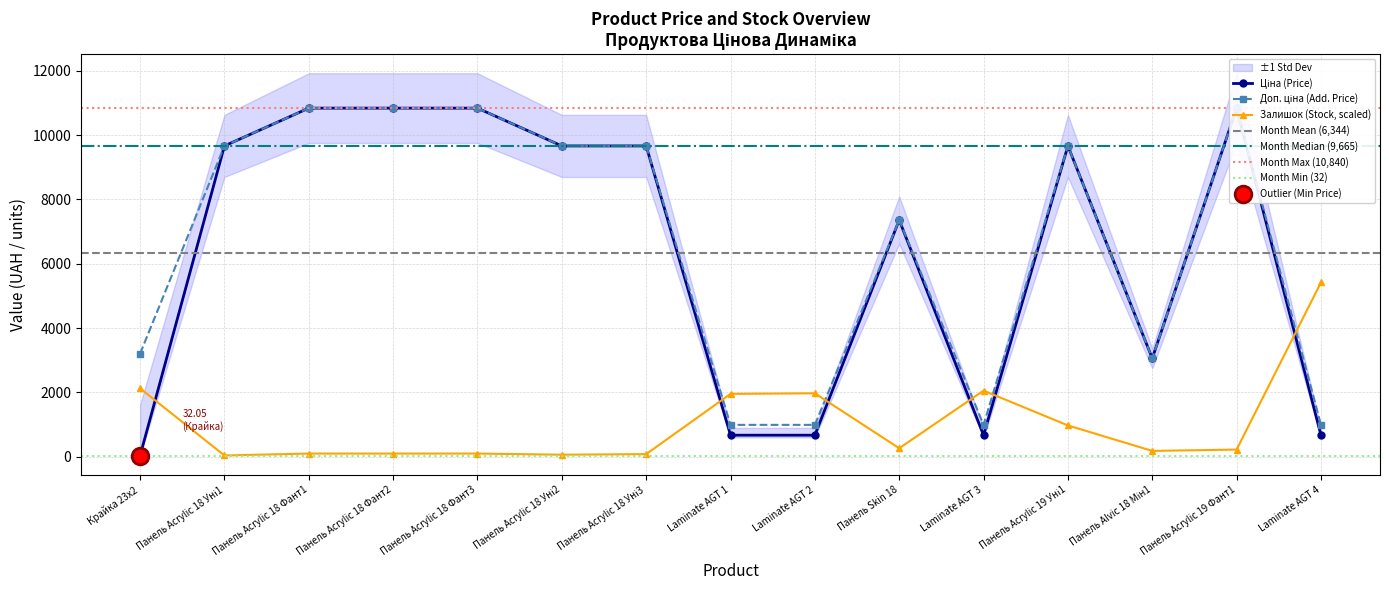

What is the smallest value displayed?

32.0